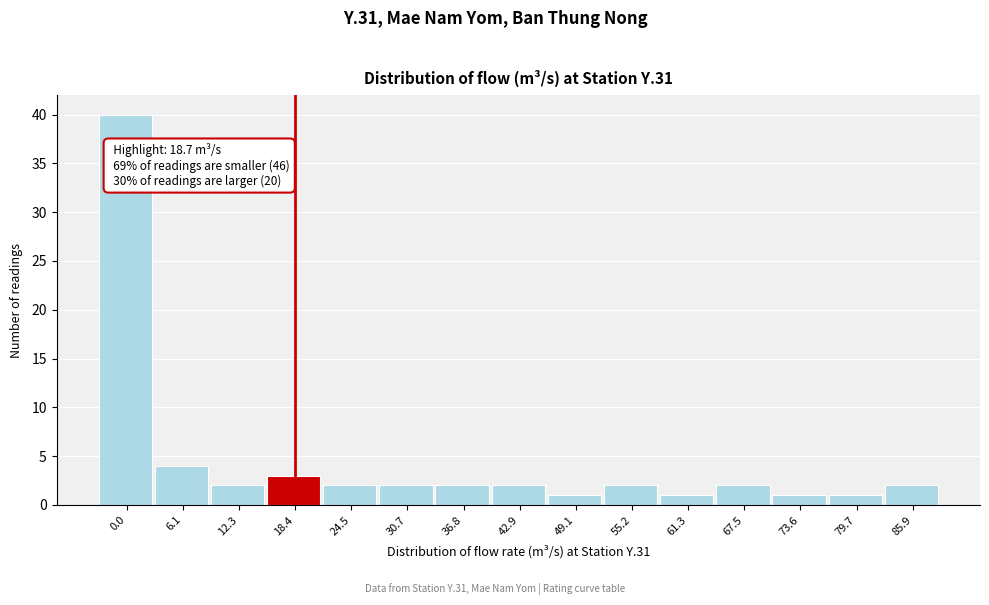

Reading right to left, transcribe all the data shown in this chart.

85.9=2	79.7=1	73.6=1	67.5=2	61.3=1	55.2=2	49.1=1	42.9=2	36.8=2	30.7=2	24.5=2	18.4=3	12.3=2	6.1=4	0.0=40